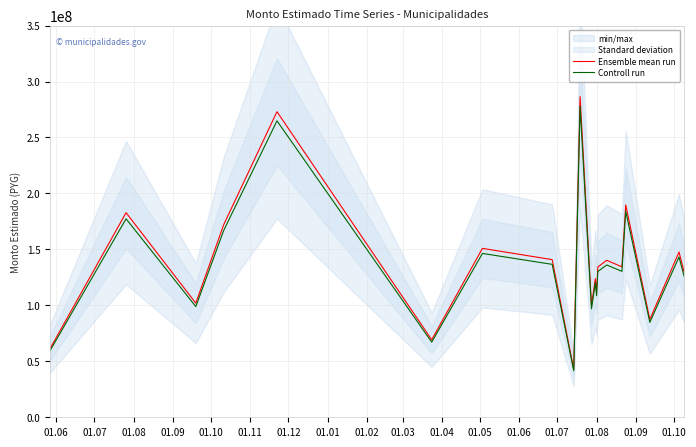

Is the value of Controll run at 01.08 greater than the value of Ensemble mean run at 01.07?

No